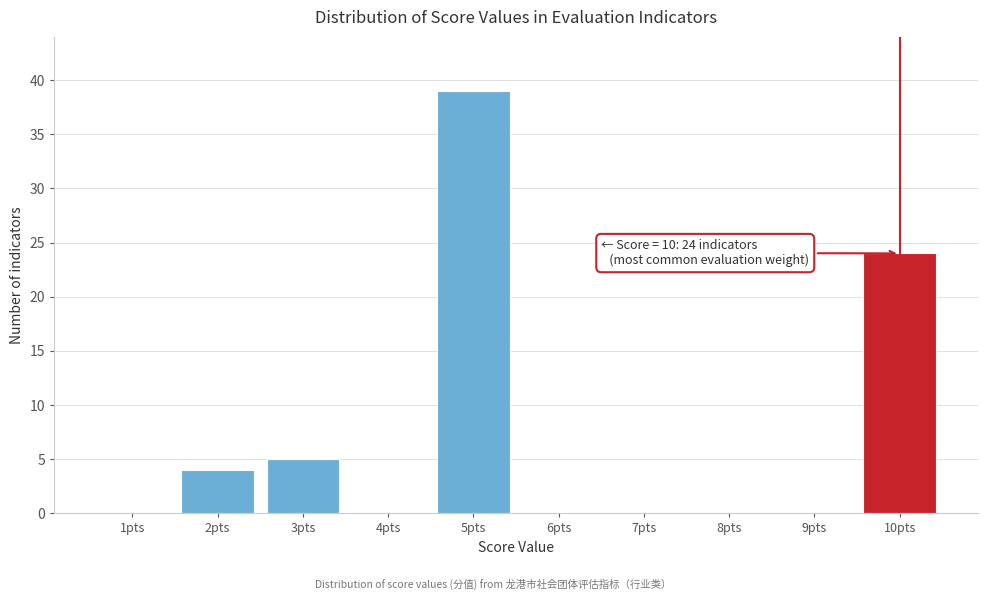

Reading left to right, list all the values displayed in this chart.

1pts=0	2pts=4	3pts=5	4pts=0	5pts=39	6pts=0	7pts=0	8pts=0	9pts=0	10pts=24